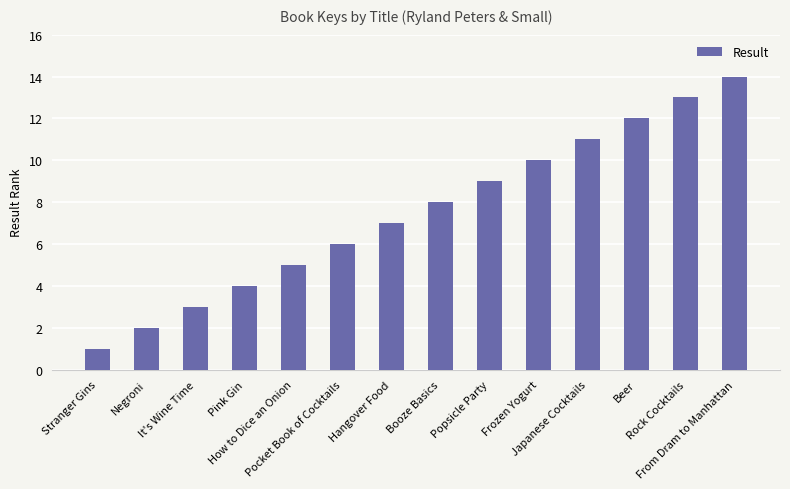

Rank the categories by value from highest to lowest.

From Dram to Manhattan, Rock Cocktails, Beer, Japanese Cocktails, Frozen Yogurt, Popsicle Party, Booze Basics, Hangover Food, Pocket Book of Cocktails, How to Dice an Onion, Pink Gin, It's Wine Time, Negroni, Stranger Gins